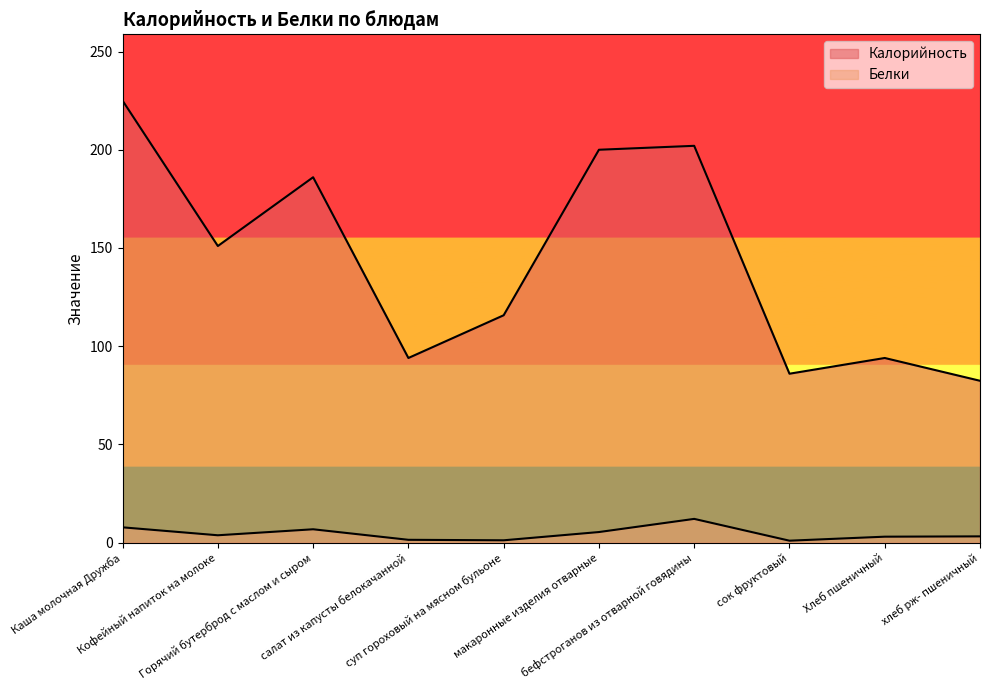

What is the label of the 5th point from the right?

макаронные изделия отварные